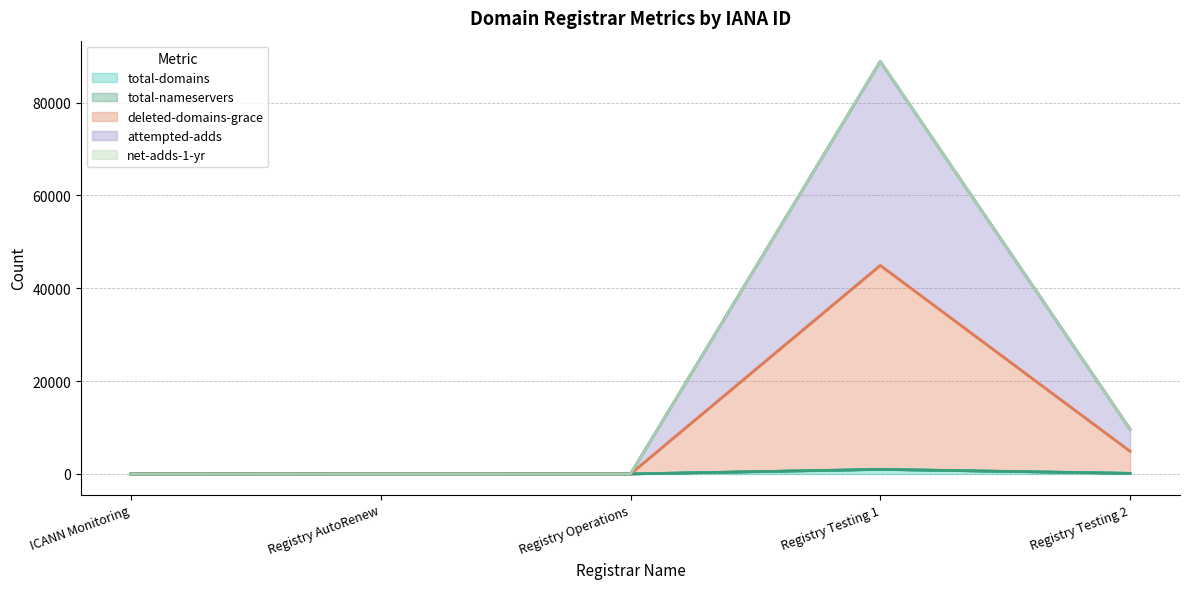

Read the net-adds-1-yr value at Registry AutoRenew.

16